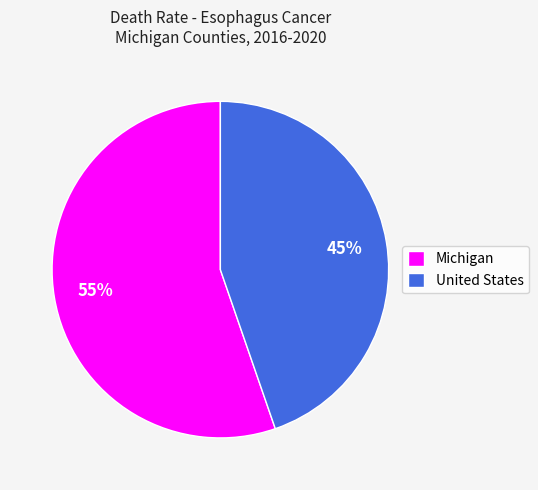

What is the ratio of the value at Michigan to the value at United States?

1.2